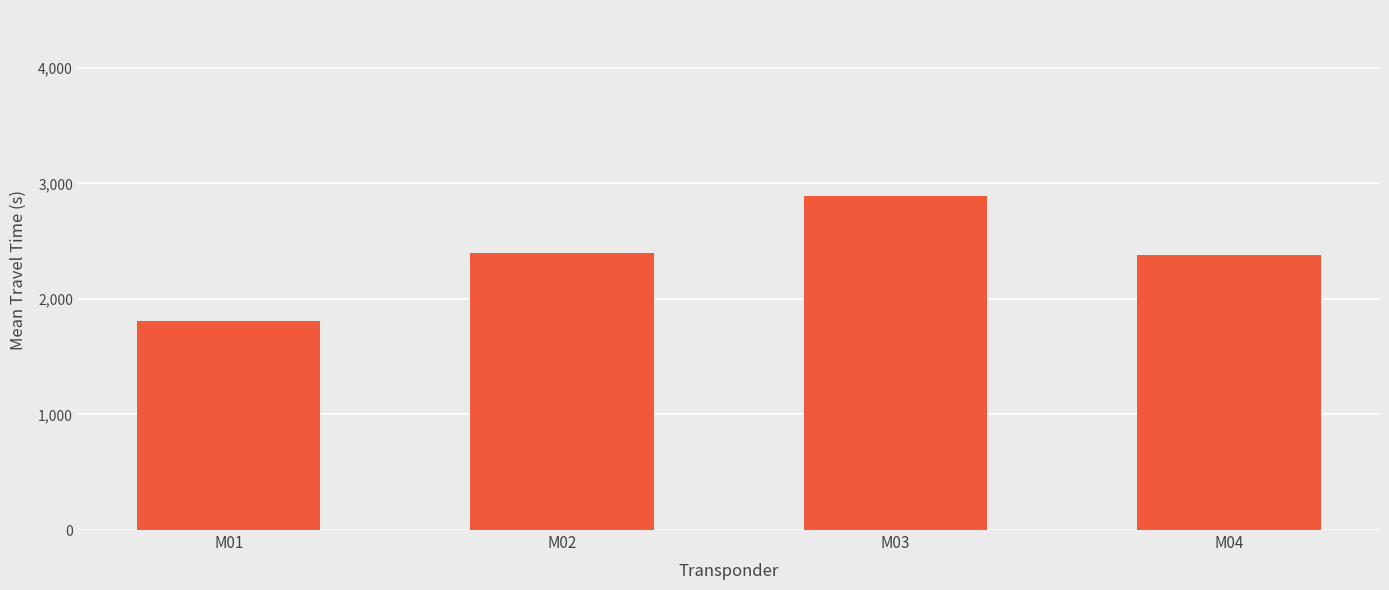

At which category does the chart reach its minimum across all series?

M01